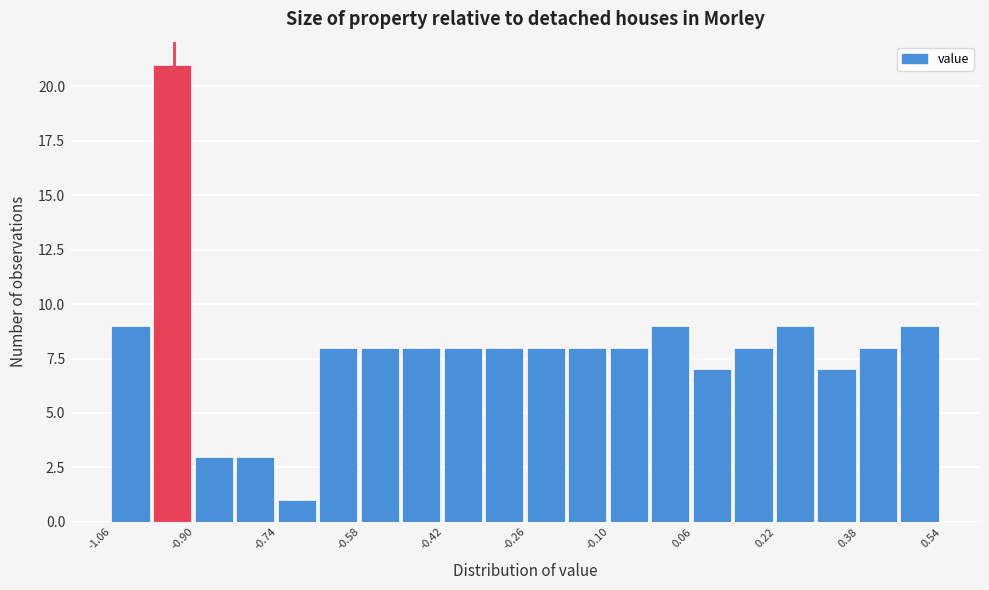

Which range on the x-axis has the tallest bar?

-0.98 to -0.90